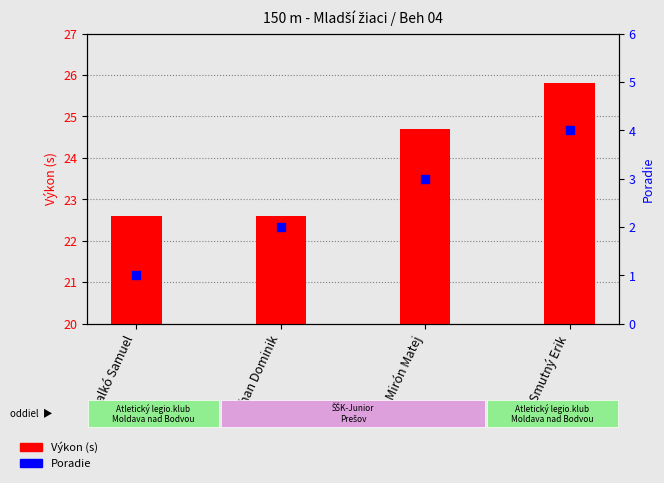

Which series reaches the minimum Y coordinate?

Poradie